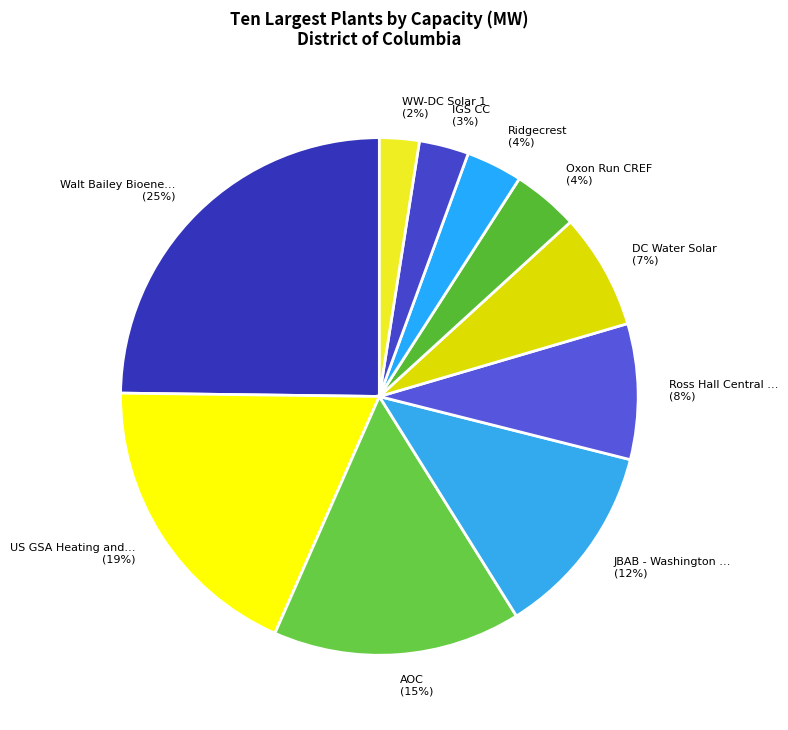

To the nearest percent, what portion does IGS CC (3%) represent?

3%